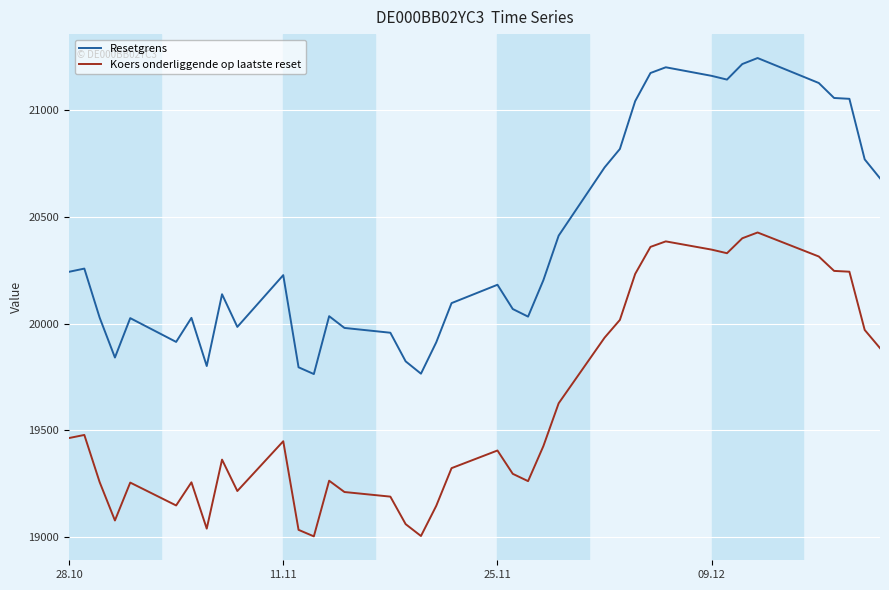

Which series has the largest range (max minus min)?

Resetgrens